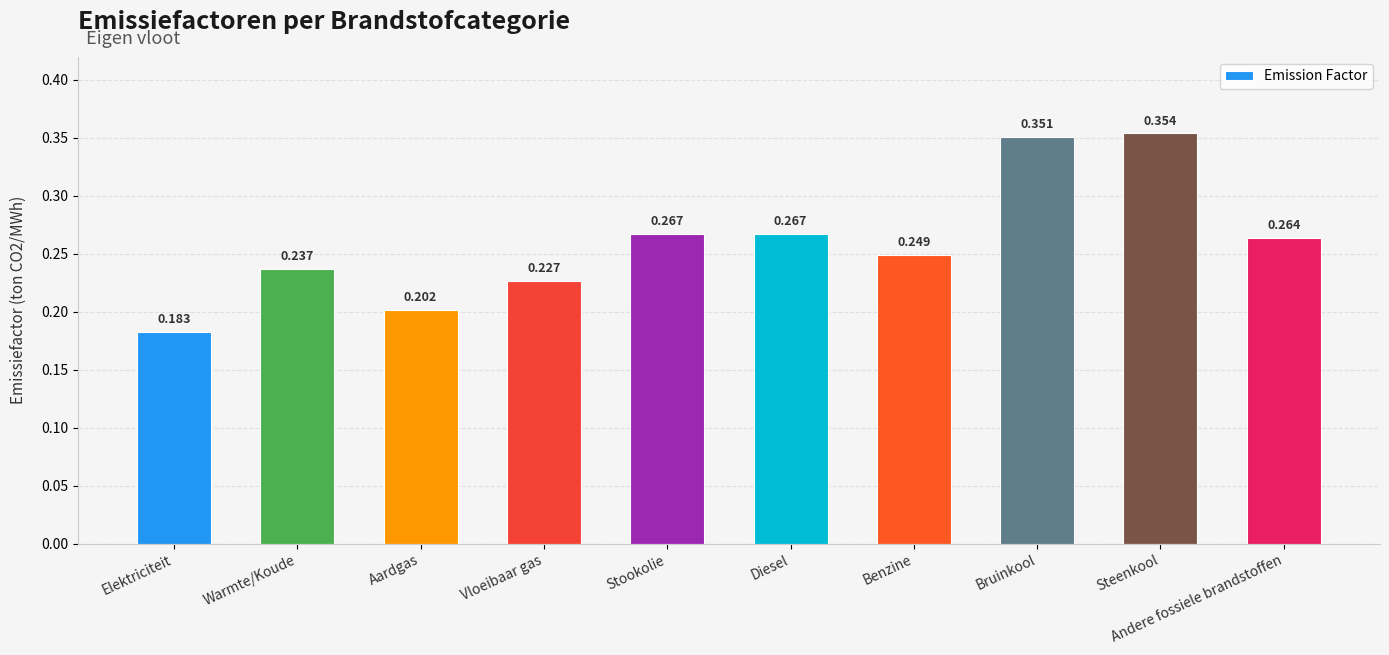

Between Andere fossiele brandstoffen and Diesel, which is larger?

Diesel